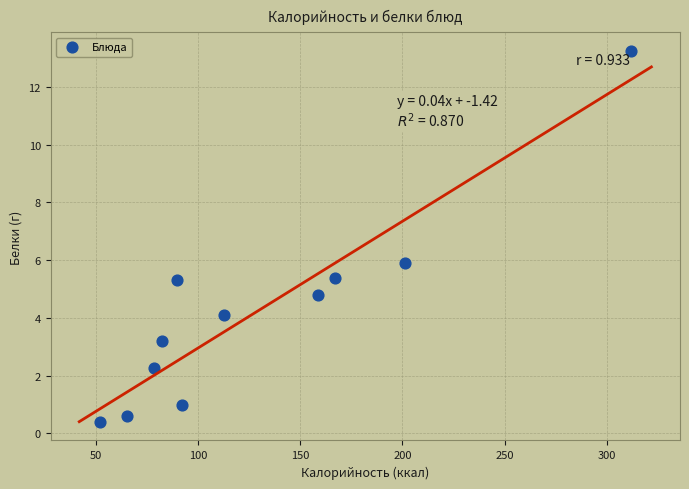

What is the range of X values (max minus min)?

260.2